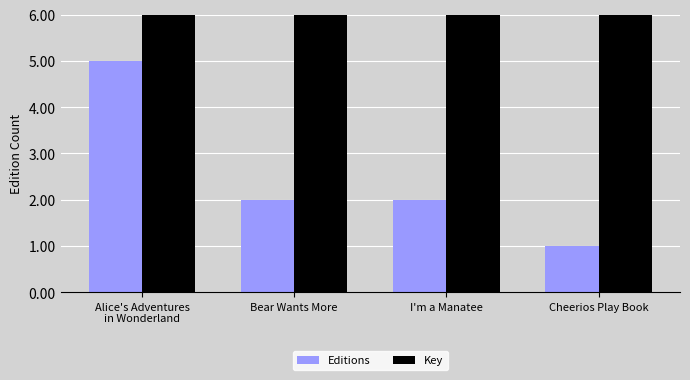

Rank the series by their maximum value, from lowest to highest.

Editions, Key